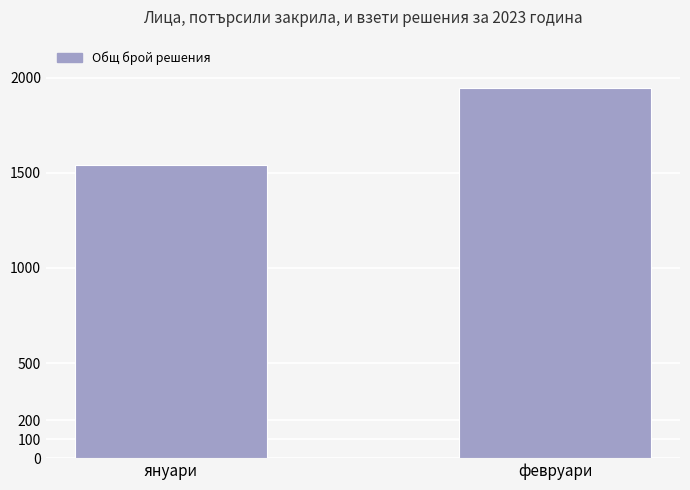

Which label corresponds to the largest value in the chart?

февруари